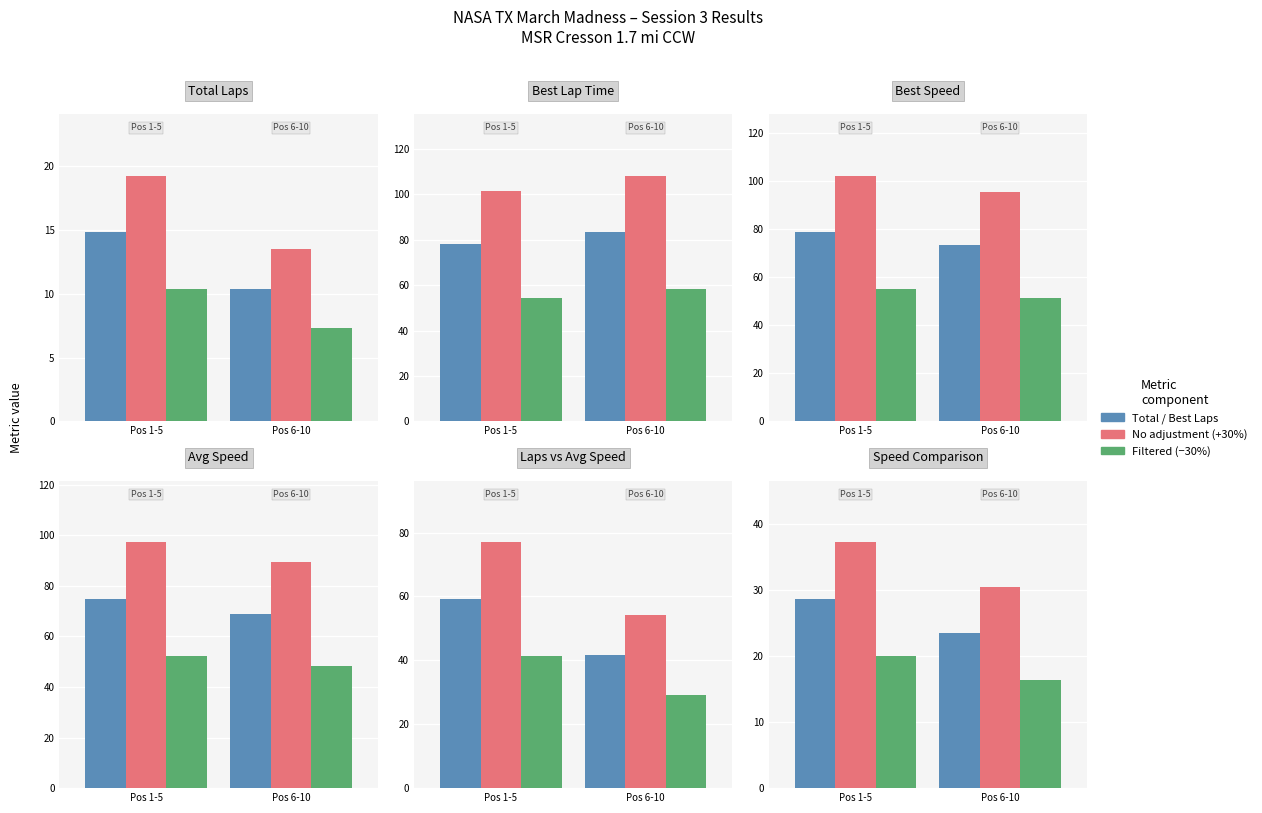

At which category does the chart reach its minimum across all series?

Pos 6-10